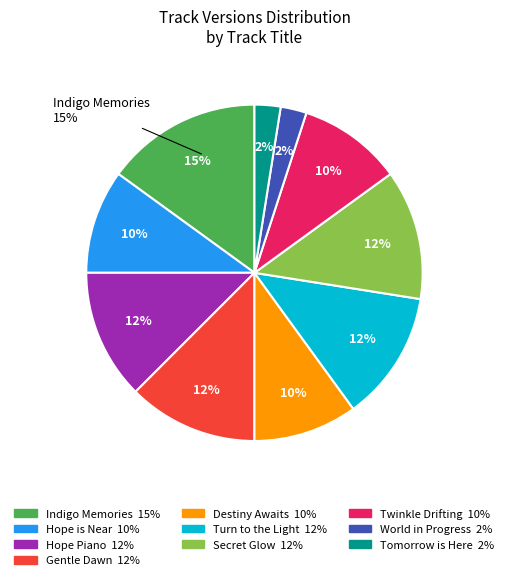

How many segments does this pie chart have?

10